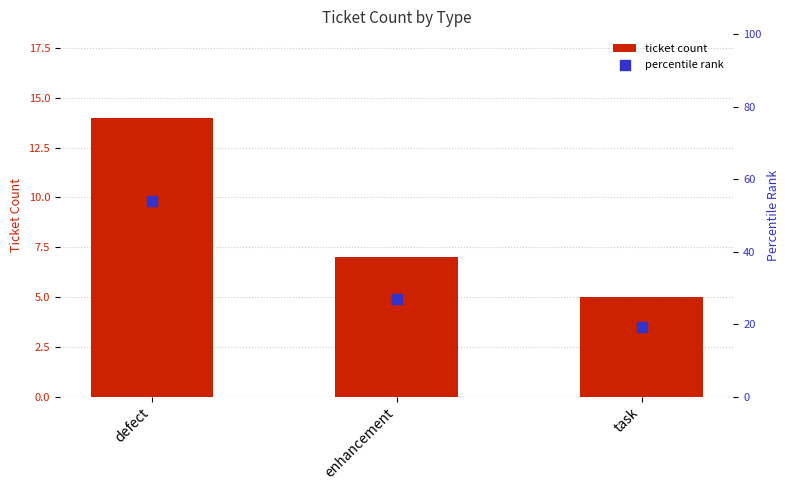

At how many categories does at least one series exceed 26?

2